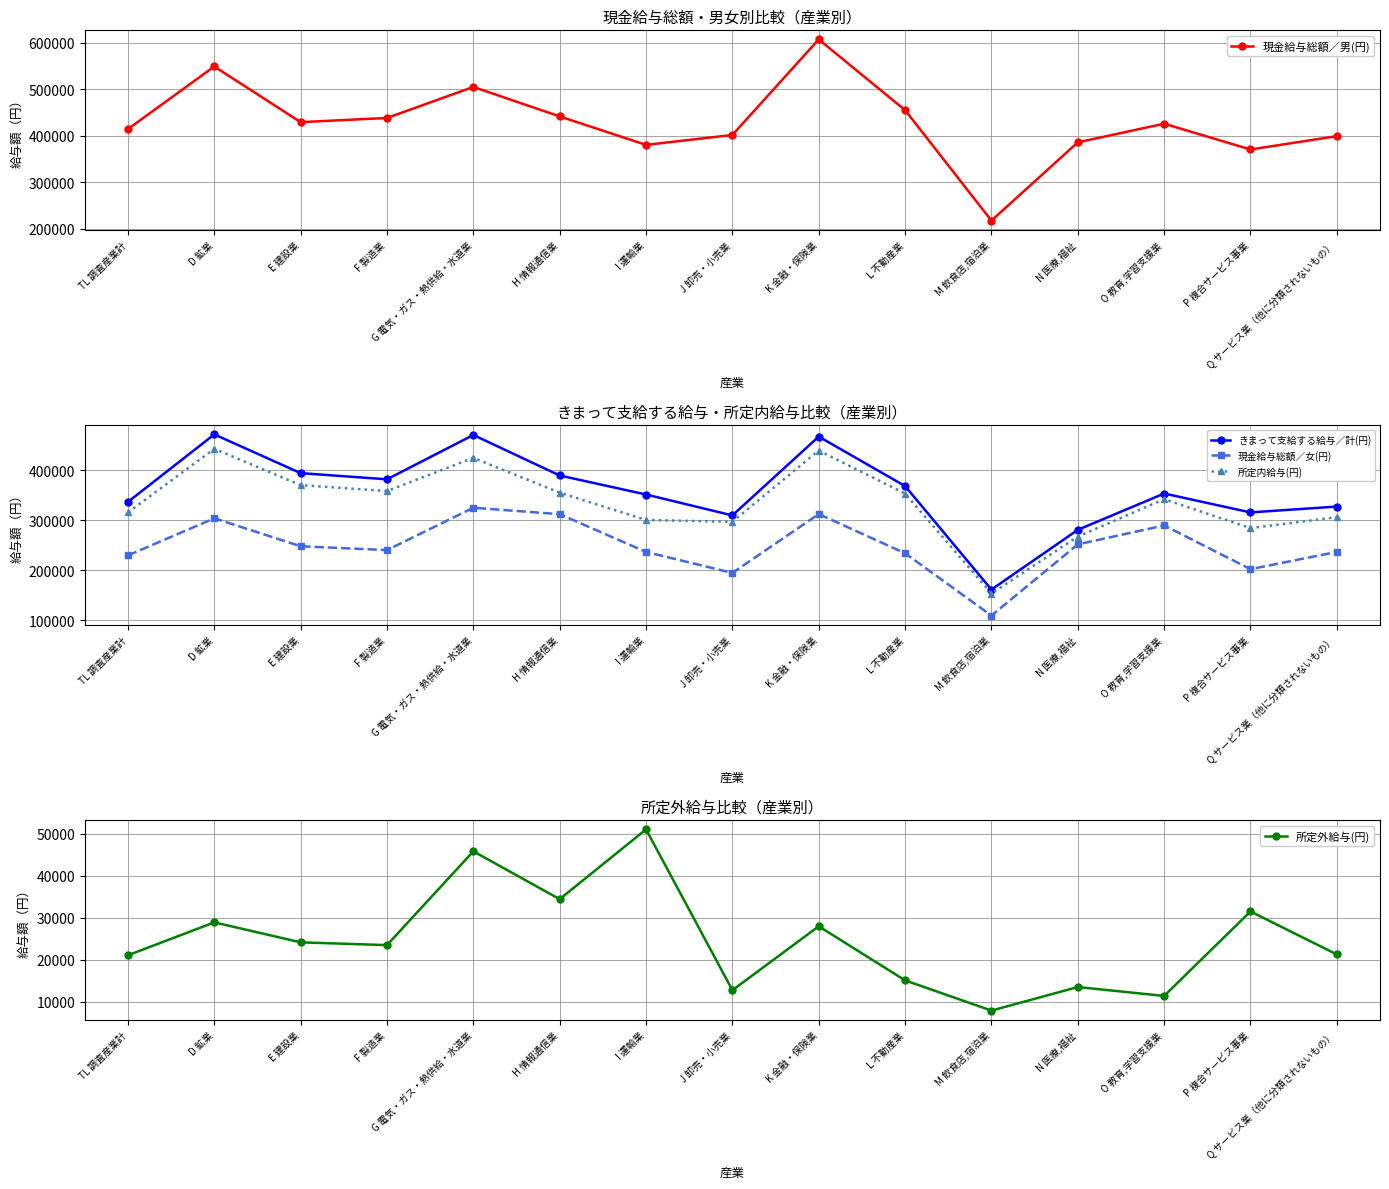

What is the difference between the maximum and minimum values in the 現金給与総額／男(円) series?

389661